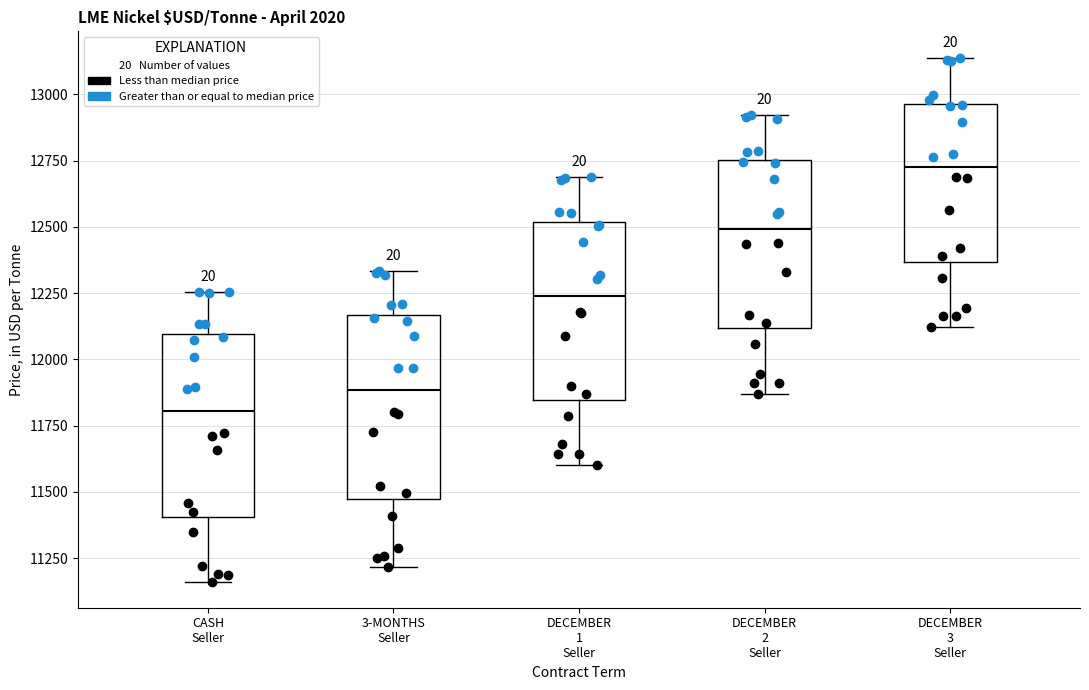

Where is the upper edge of the box for DECEMBER 1 Seller on the y-axis? The values are not printed on the chart, so give them approximately, as read against the axis.

12500